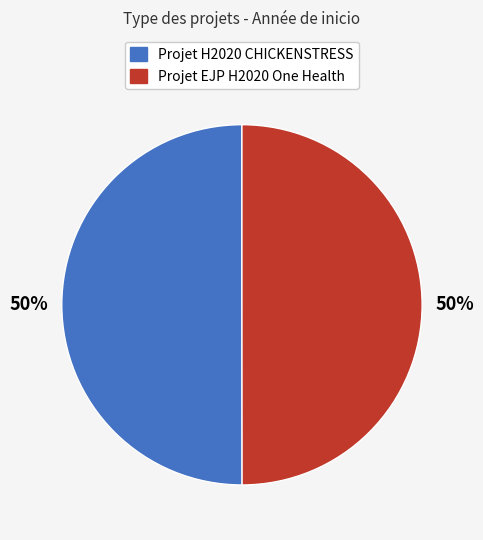

What percentage is the Projet H2020 CHICKENSTRESS slice, to the nearest percent?

50%